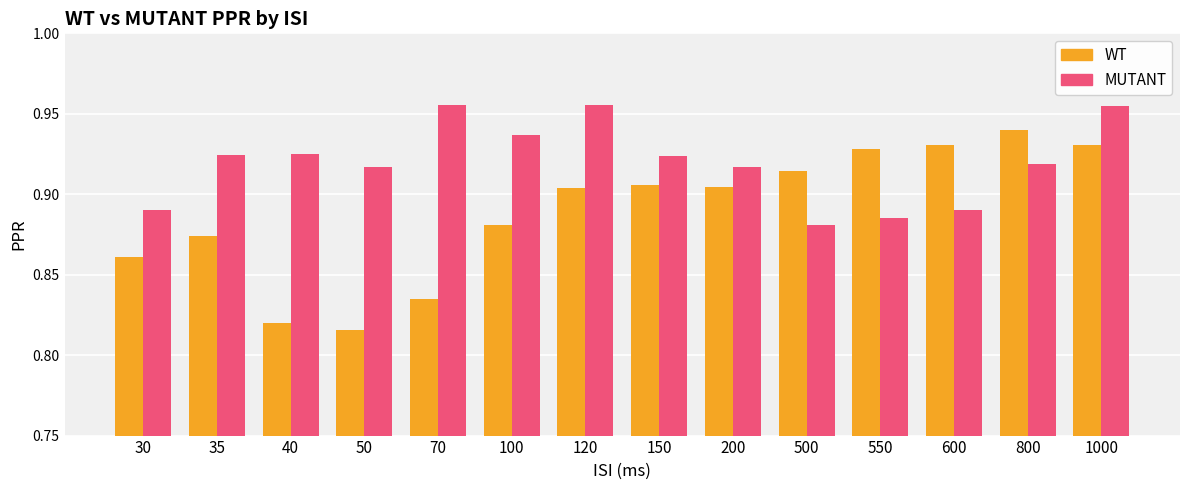

What is the total value across all series at 35?

1.8